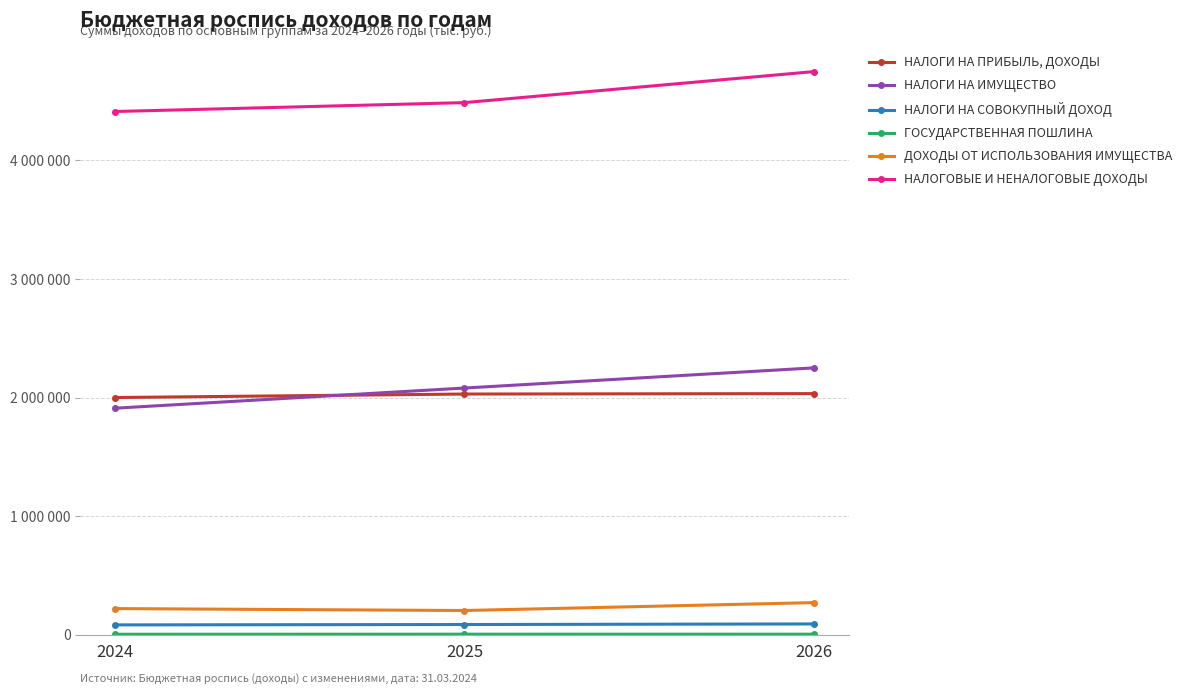

What is the maximum value for ГОСУДАРСТВЕННАЯ ПОШЛИНА?

3500